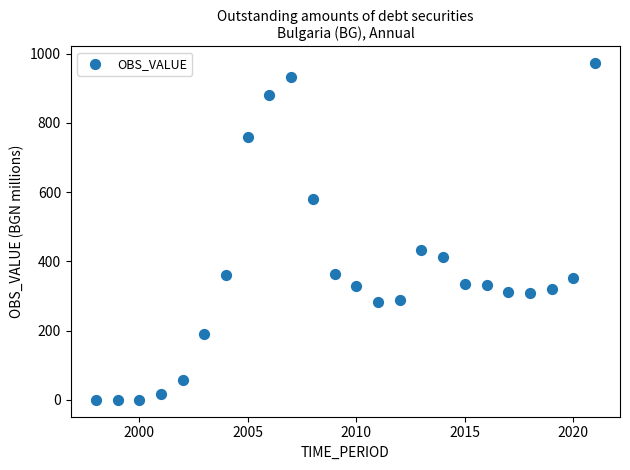

What Y value in the scatter plot is closest to 485?

432.3